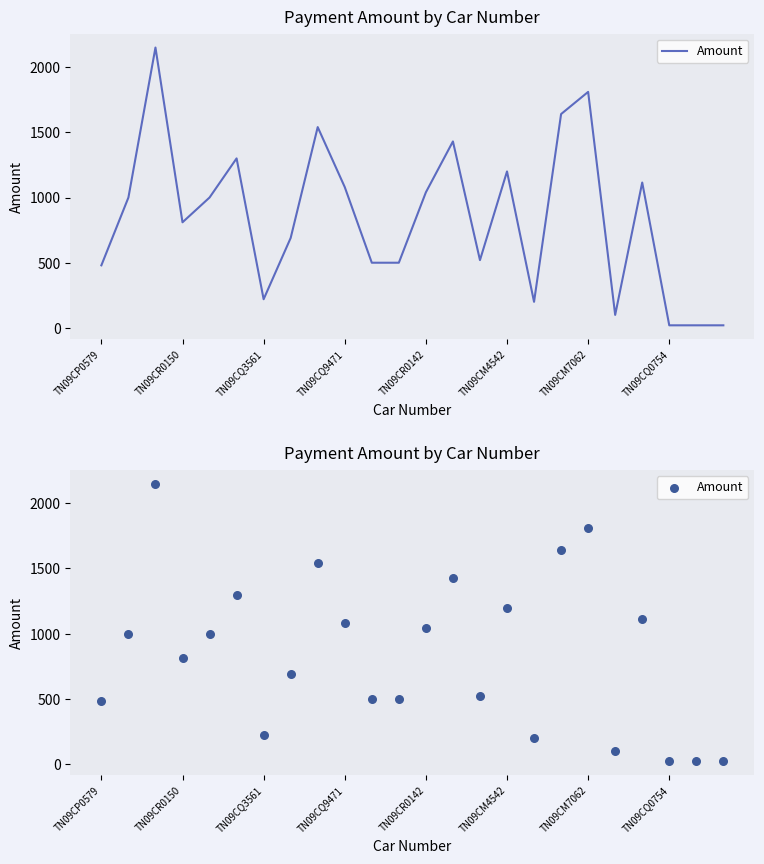

What is the ratio of the value at 12 to the value at 11?

2.1